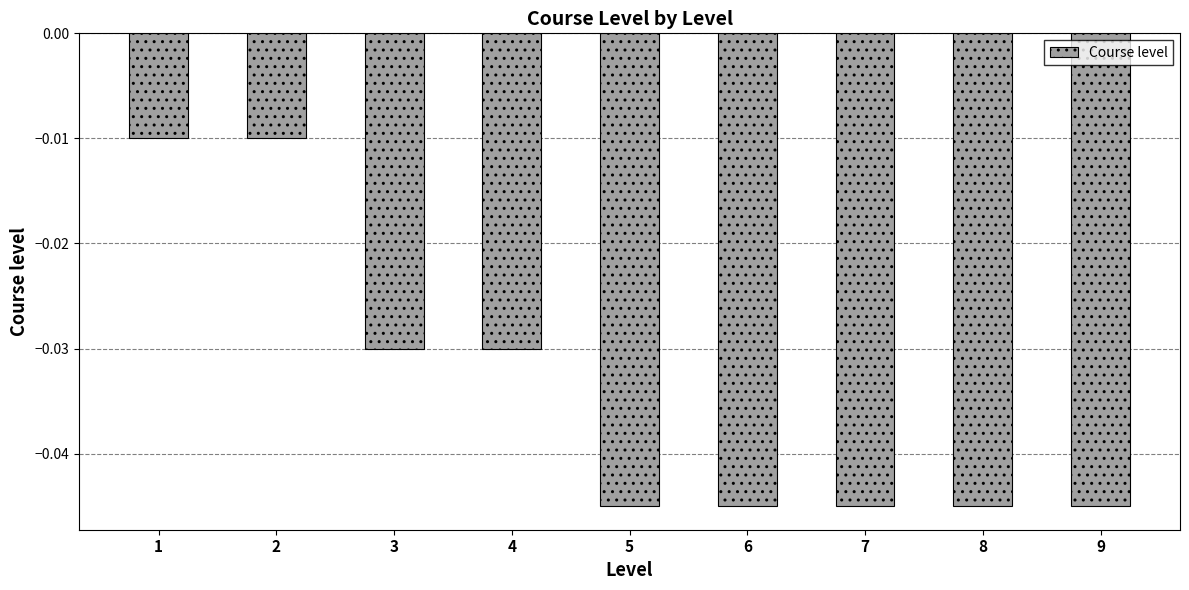

True or false: the data shows -0.1 at 5.

False